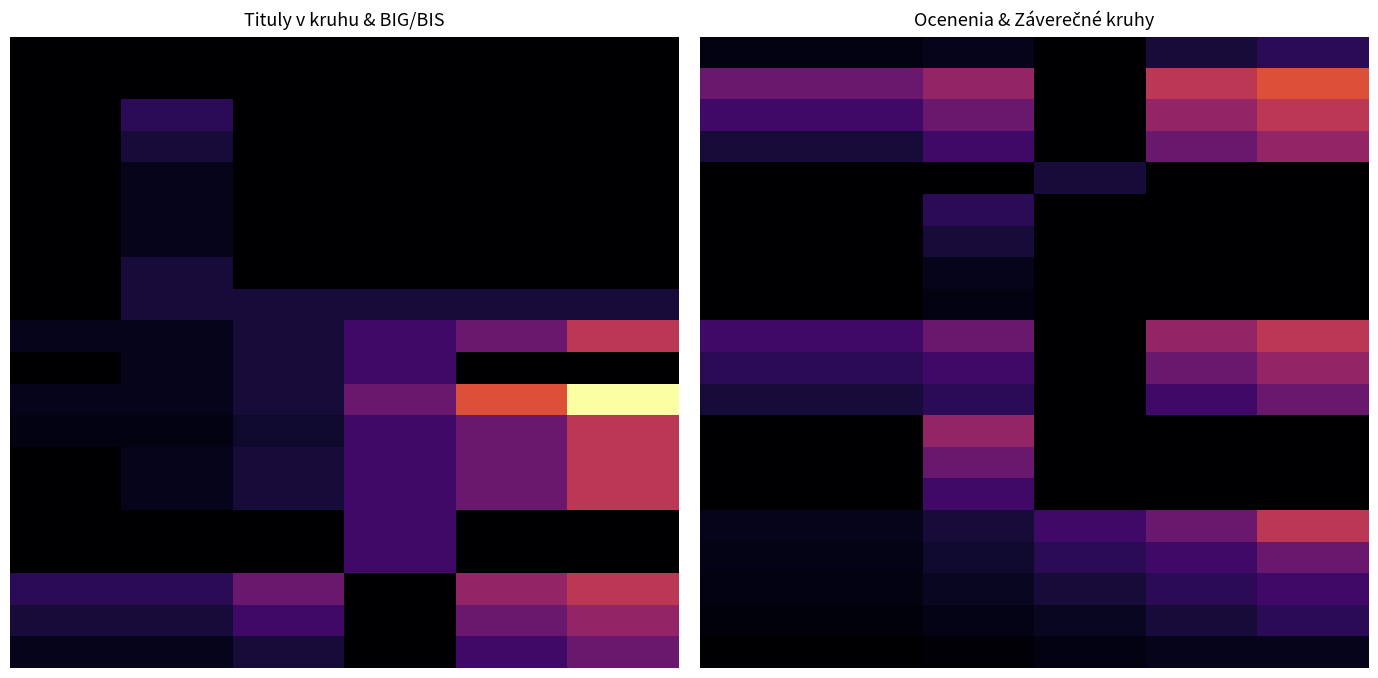

How many series are shown in this chart?

20